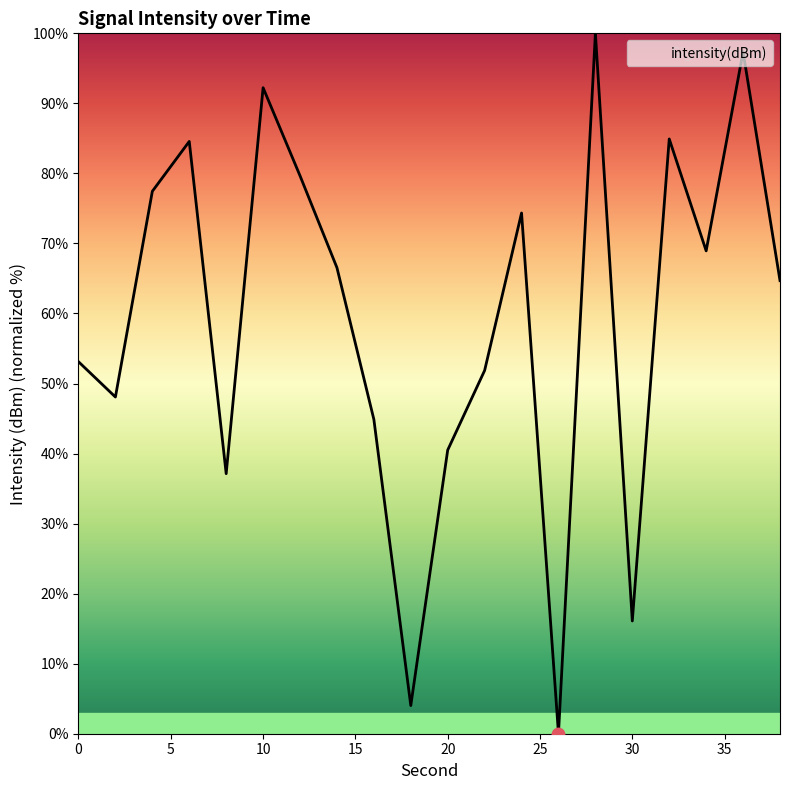

What is the maximum value shown in the chart?

100.0